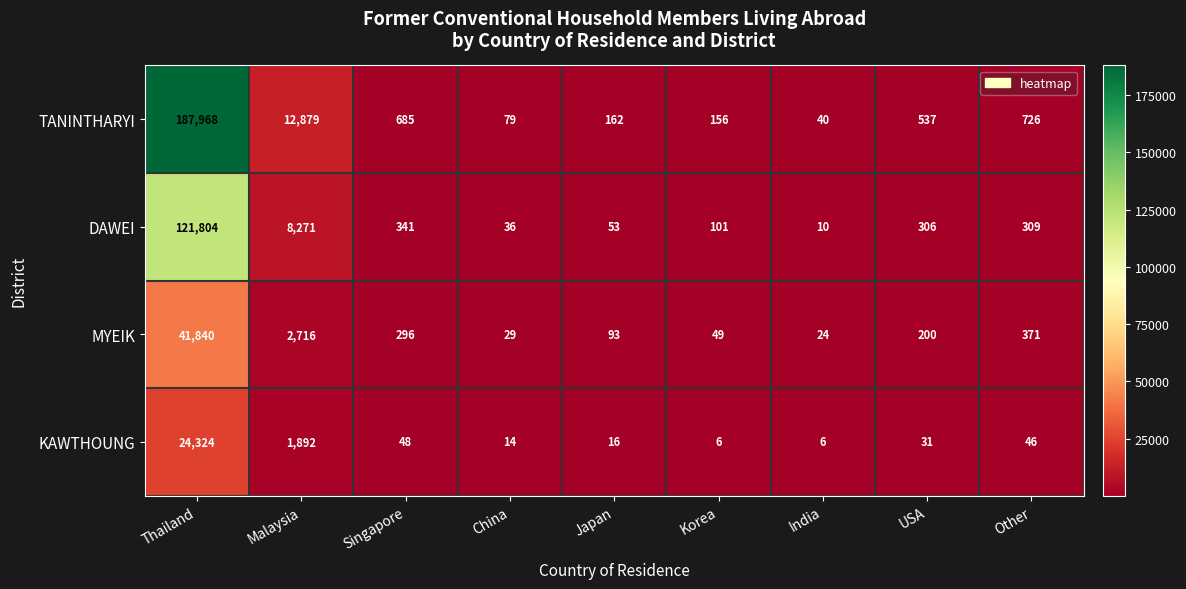

How many series are shown in this chart?

4